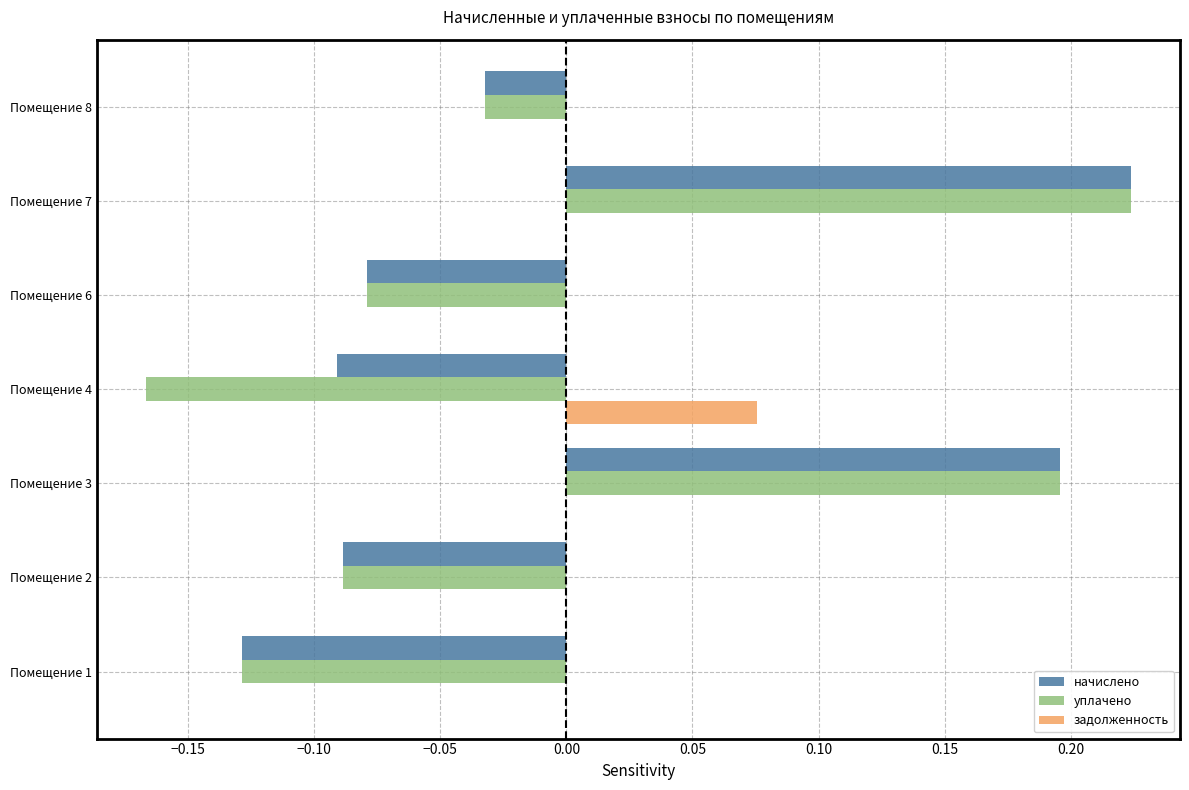

True or false: задолженность has a value of 0.0 at Помещение 7.

True